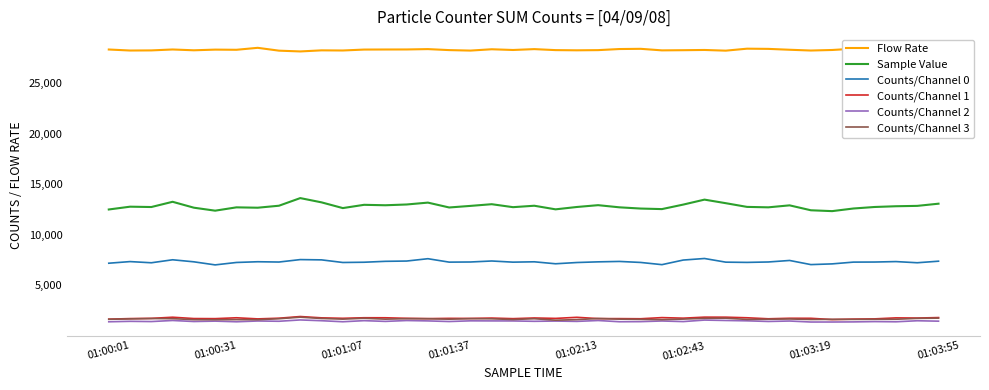

Which series has the largest total across all categories?

Flow Rate